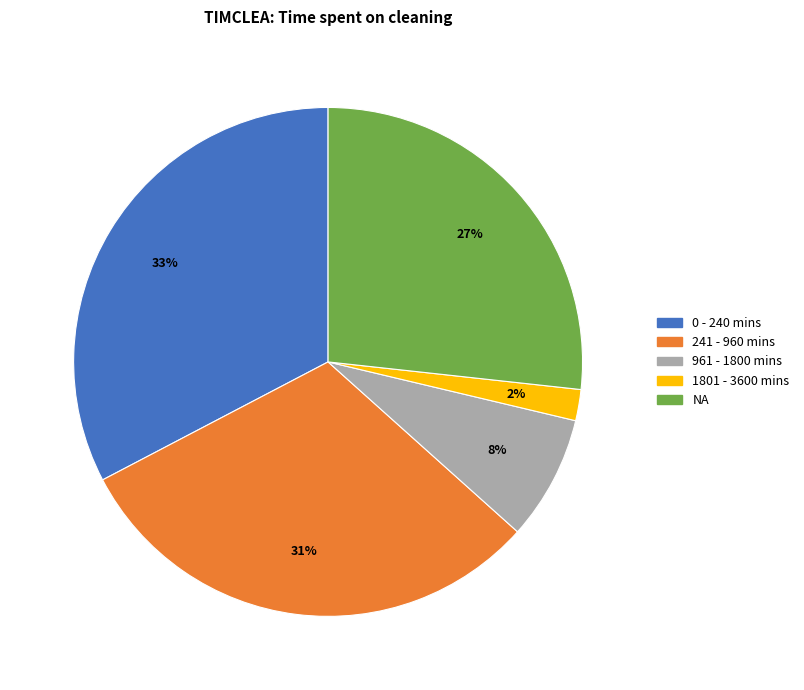

Is there a majority slice in this chart?

No